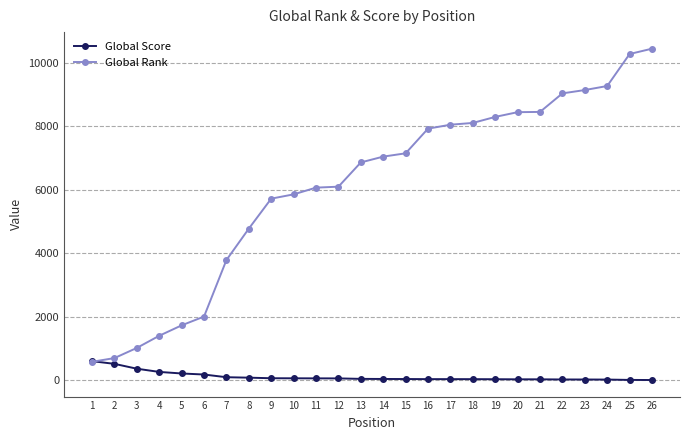

Does the chart display data point markers on the line(s)?

Yes